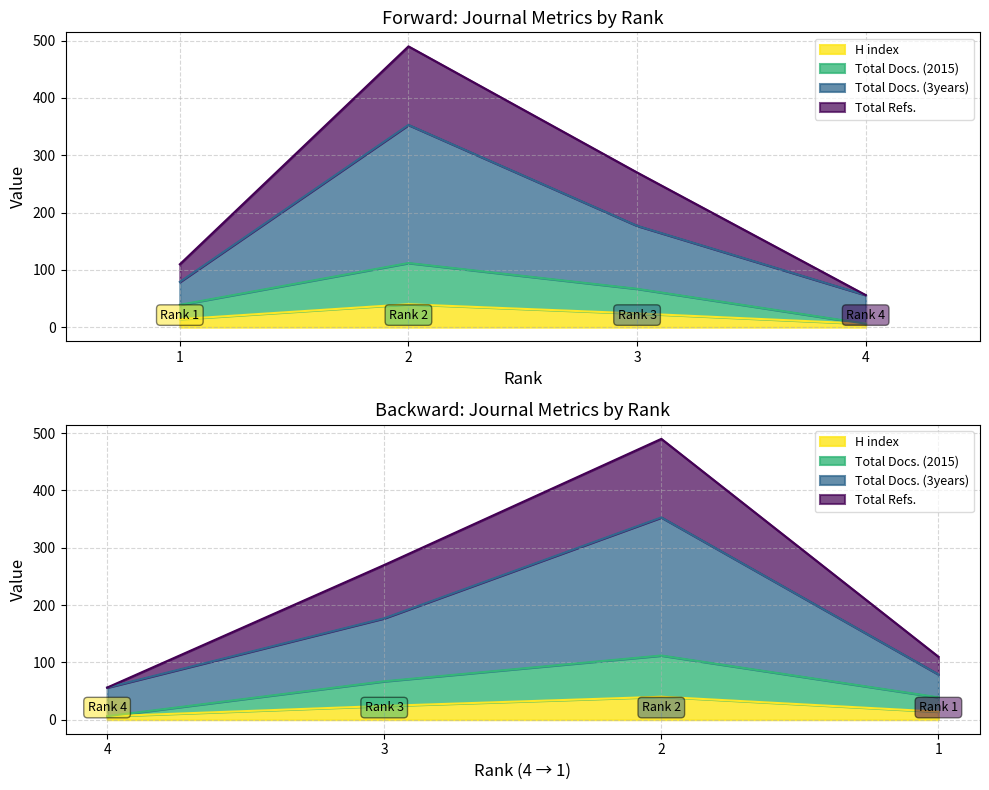

Is it true that Total Docs. (2015) equals 17.4 at 1?

False